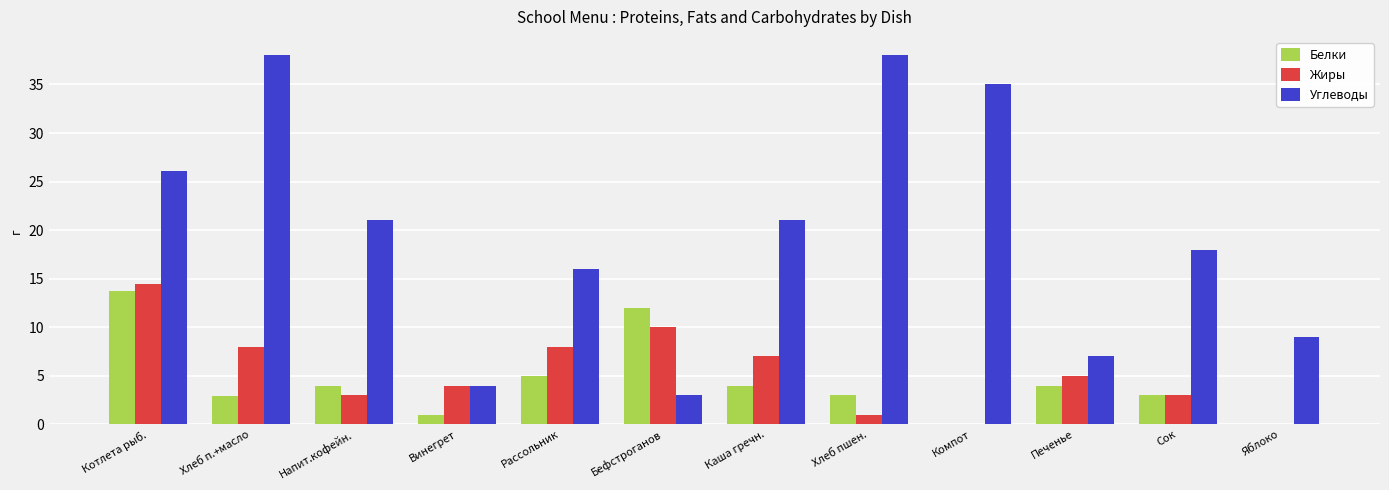

What is the average value of the Углеводы series?

19.7